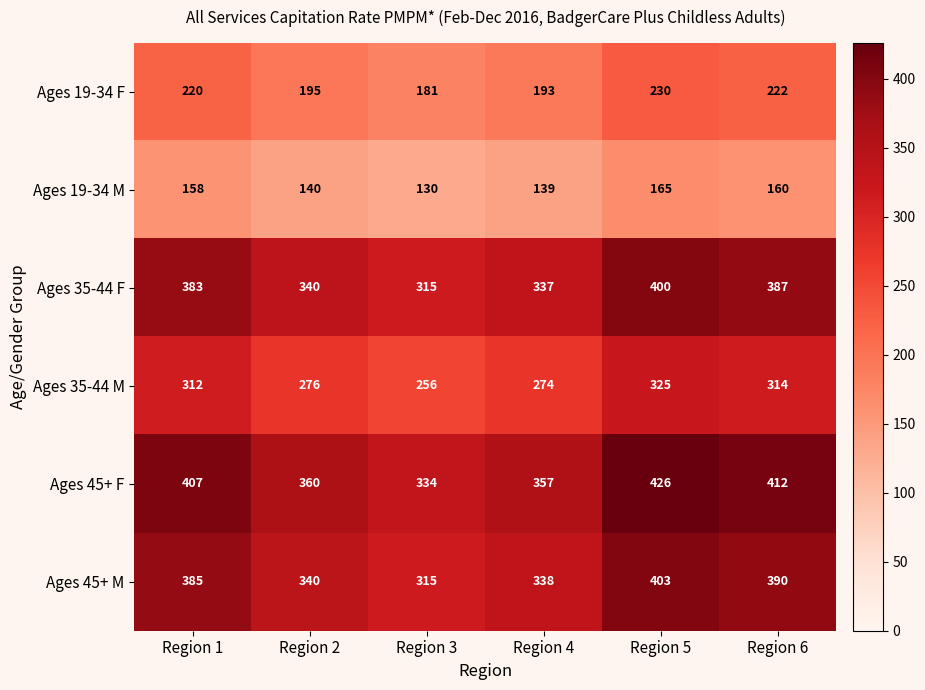

What is the sum of the Ages 19-34 F values at Region 2 and Region 3?

376